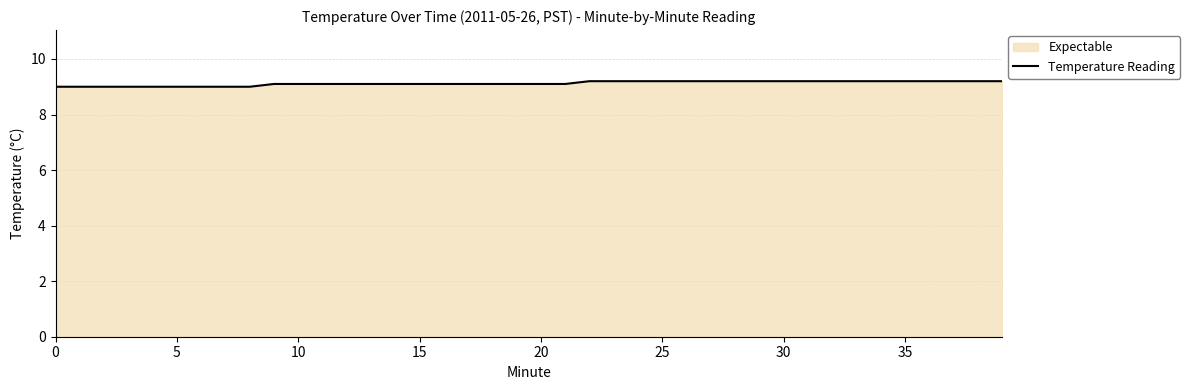

Is it true that the value at 30 is 9.2?

True